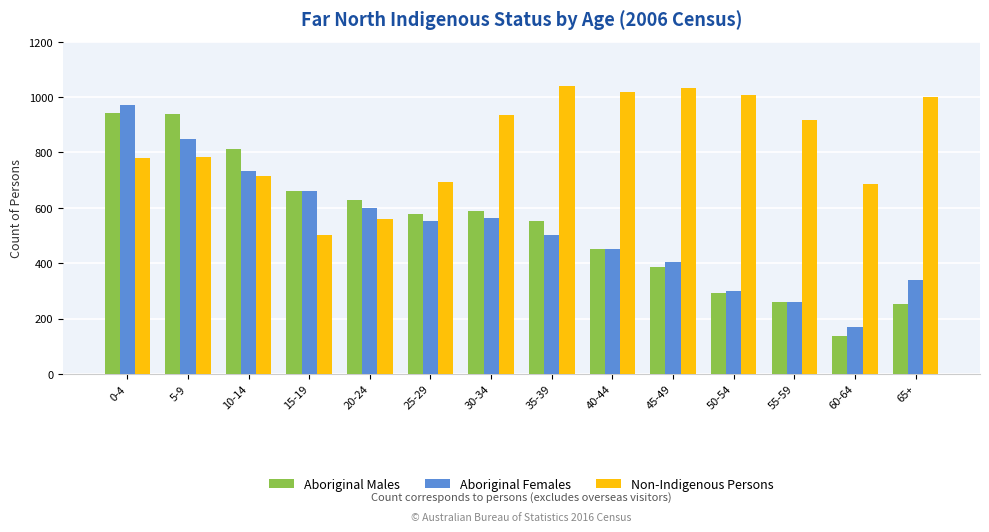

Is it true that Aboriginal Females equals 118 at 65+?

False